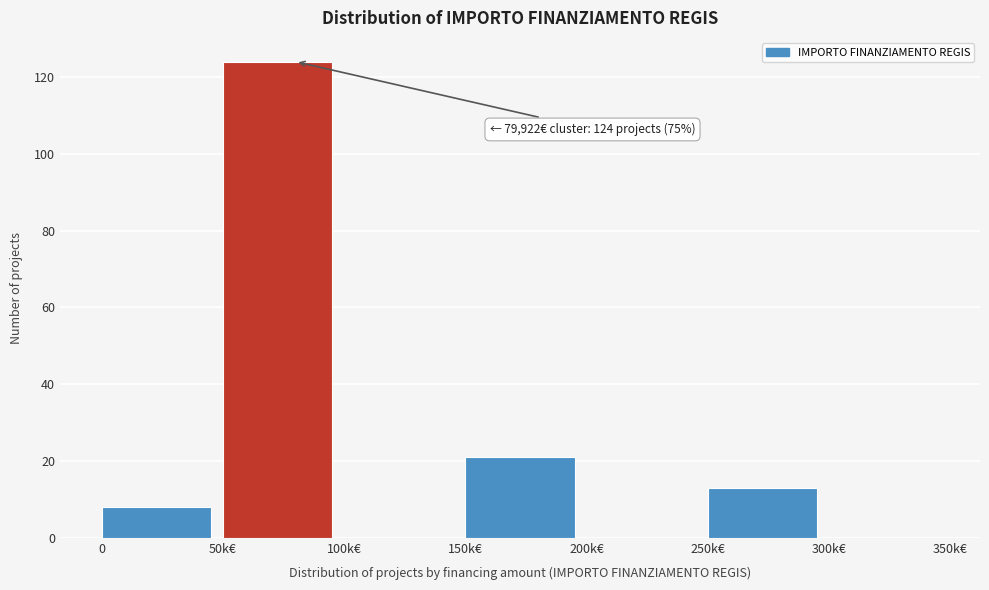

Reading left to right, list all the values displayed in this chart.

0=8	50k€=124	100k€=0	150k€=21	200k€=0	250k€=13	300k€=0